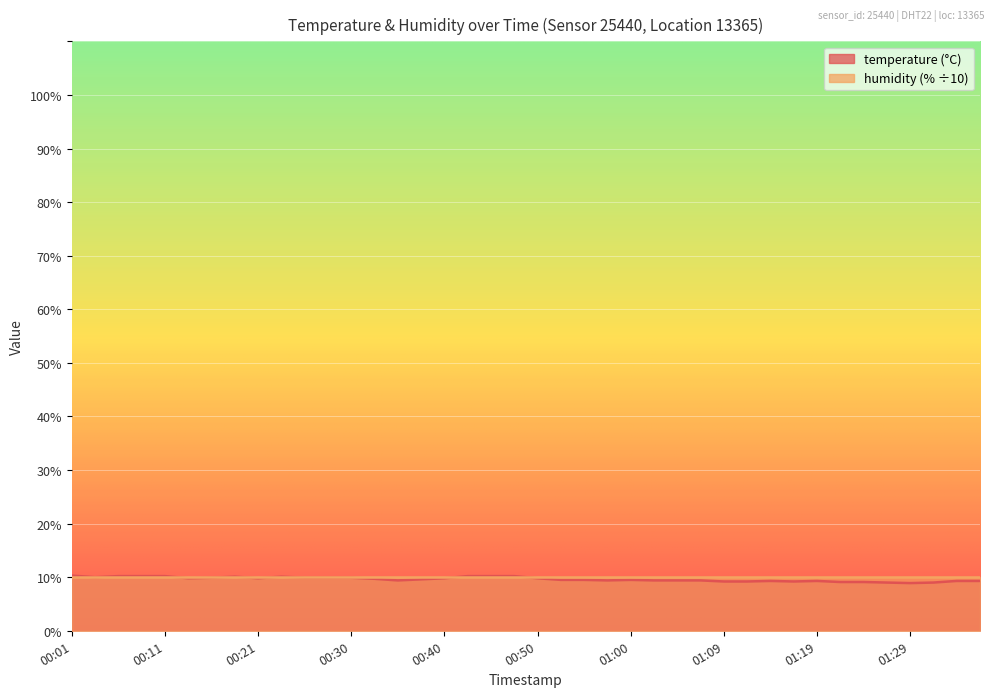

Is it true that the value at 00:43 is 13.4?

False